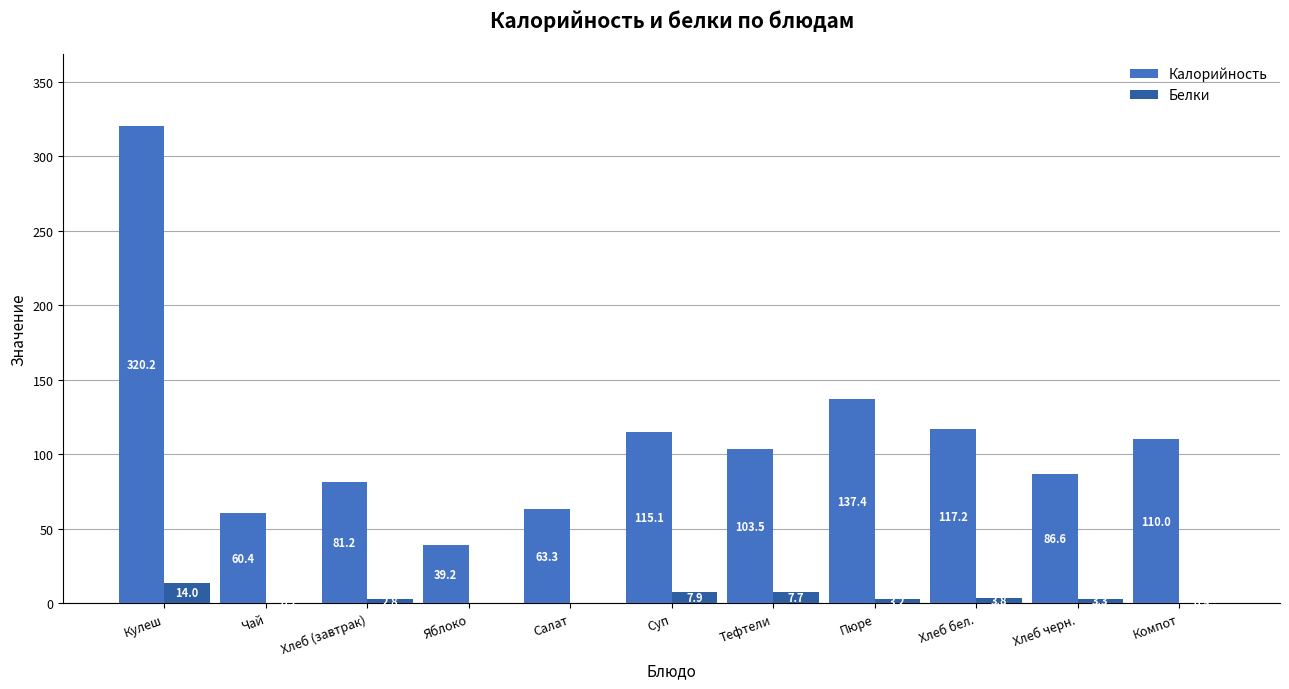

What is the highest value of the Белки series?

14.0